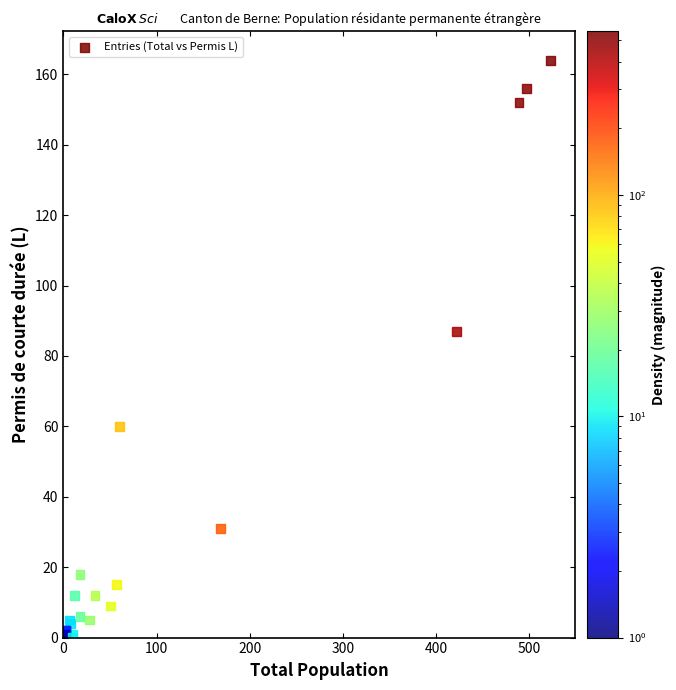

What Y value in the scatter plot is closest to 82?

87